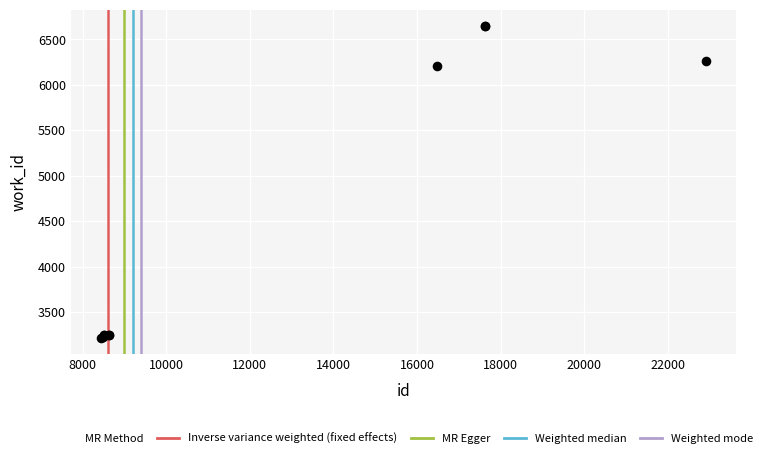

What Y value in the scatter plot is closest to 4934?

6213